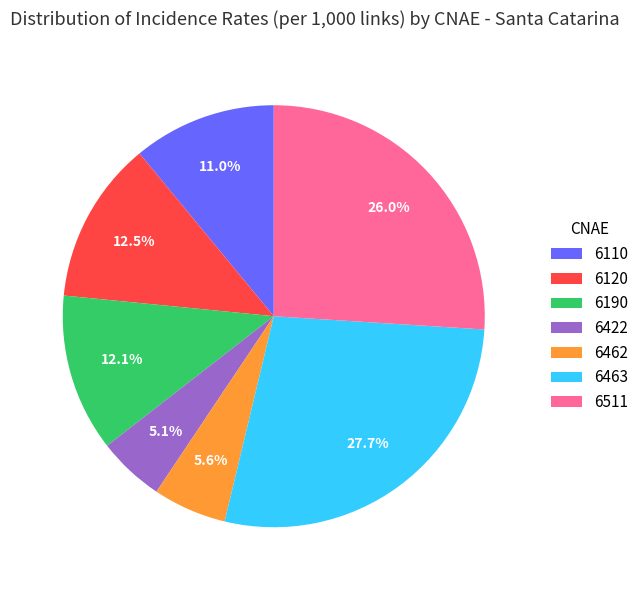

To the nearest percent, what is the combined percentage of 6110 and 6190?

23%